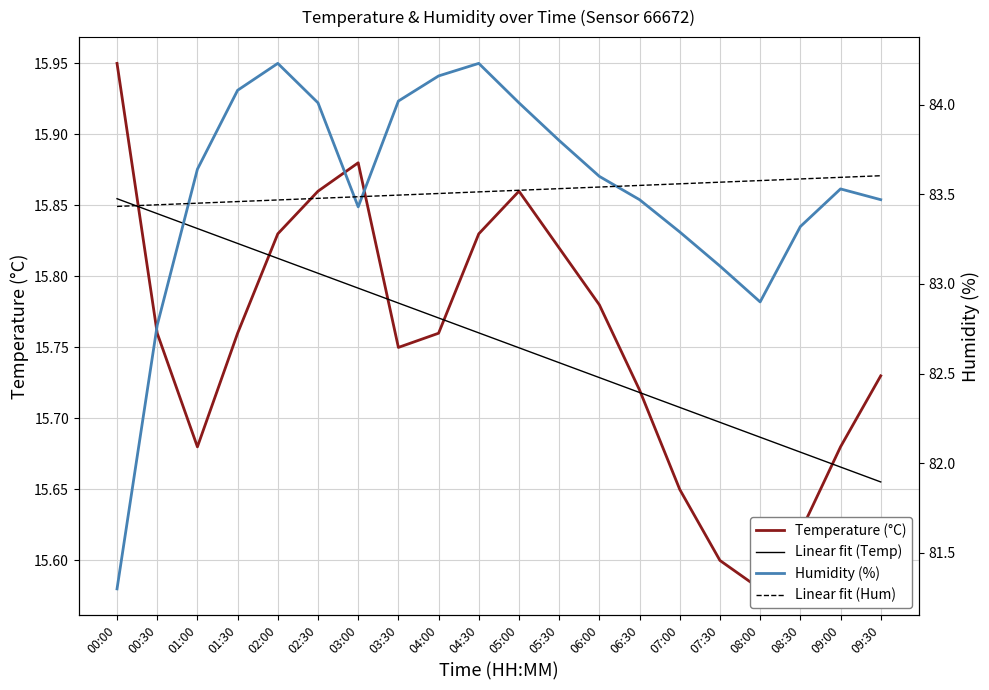

What is the sum of the Linear fit (Temp) values at 09:30 and 05:00?

31.4